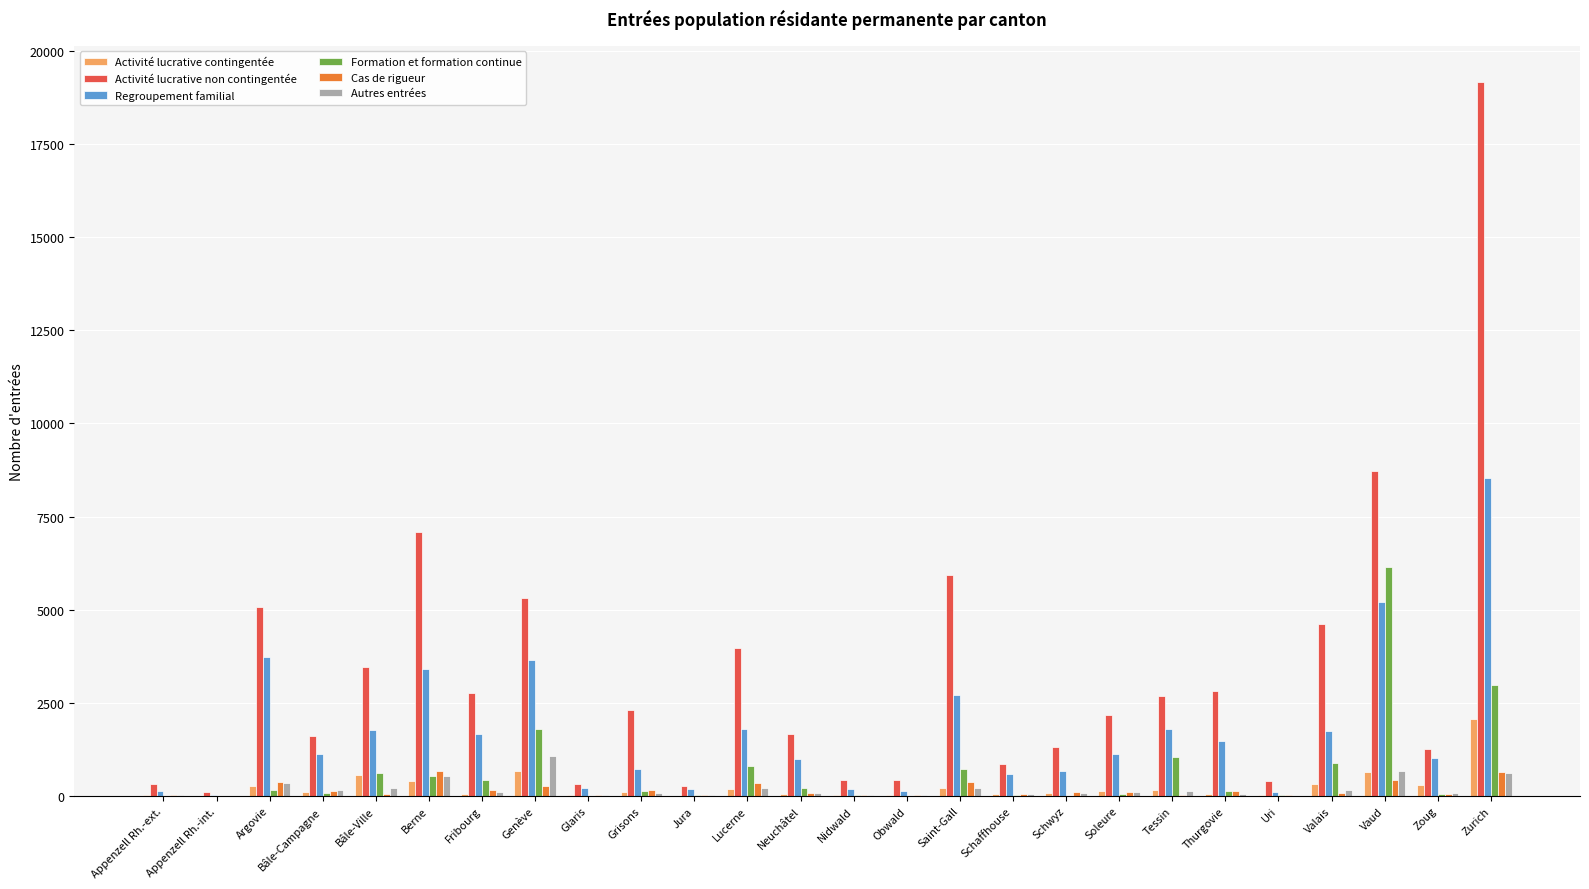

The Regroupement familial series shows 582 at Schaffhouse. True or false?

True